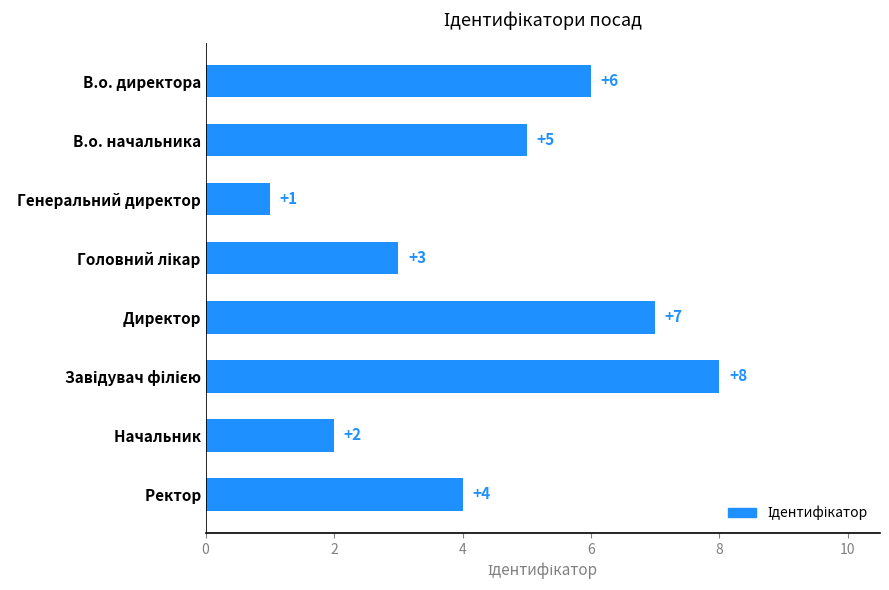

Which category has the lowest value across all series?

  Генеральний директор